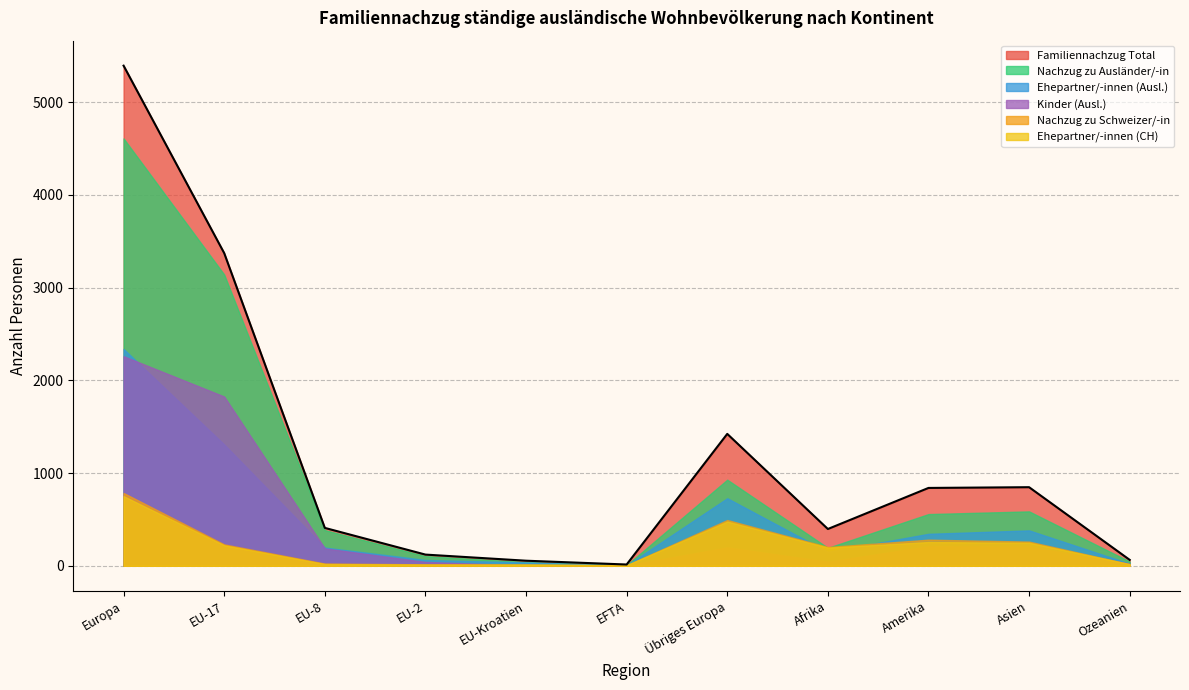

Reading right to left, what are all the values shown in this chart?

Familiennachzug Total: Ozeanien=64	Asien=848	Amerika=840	Afrika=397	Übriges Europa=1423	EFTA=14	EU-Kroatien=55	EU-2=121	EU-8=409	EU-17=3373	Europa=5395
Nachzug zu Schweizer/-in: Ozeanien=18	Asien=261	Amerika=282	Afrika=203	Übriges Europa=494	EFTA=6	EU-Kroatien=14	EU-2=16	EU-8=24	EU-17=231	Europa=785
Ehepartner/-innen (CH): Ozeanien=18	Asien=248	Amerika=256	Afrika=196	Übriges Europa=477	EFTA=6	EU-Kroatien=14	EU-2=14	EU-8=19	EU-17=221	Europa=751
Nachzug zu Ausländer/-in: Ozeanien=46	Asien=587	Amerika=558	Afrika=194	Übriges Europa=929	EFTA=8	EU-Kroatien=41	EU-2=105	EU-8=385	EU-17=3142	Europa=4610
Ehepartner/-innen (Ausl.): Ozeanien=23	Asien=382	Amerika=345	Afrika=150	Übriges Europa=729	EFTA=5	EU-Kroatien=36	EU-2=63	EU-8=197	EU-17=1309	Europa=2339
Kinder (Ausl.): Ozeanien=23	Asien=204	Amerika=210	Afrika=44	Übriges Europa=198	EFTA=3	EU-Kroatien=4	EU-2=42	EU-8=188	EU-17=1826	Europa=2261